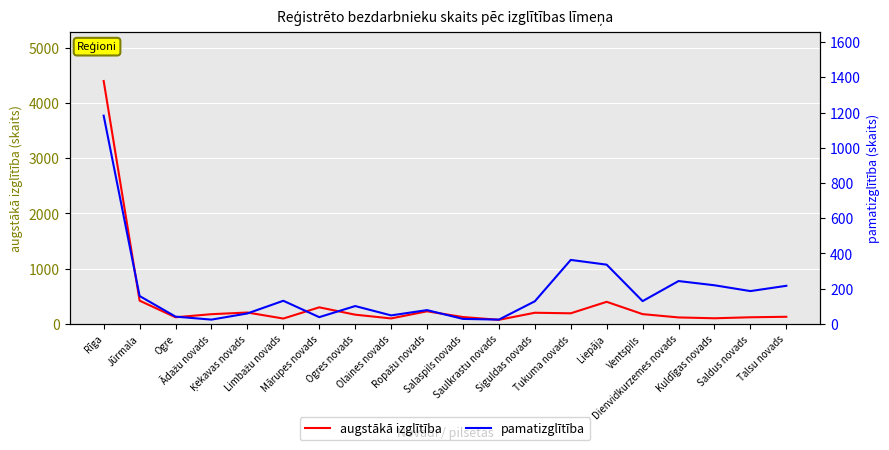

What value does the pamatizglītība series have at Limbažu novads, to the nearest 100?

100